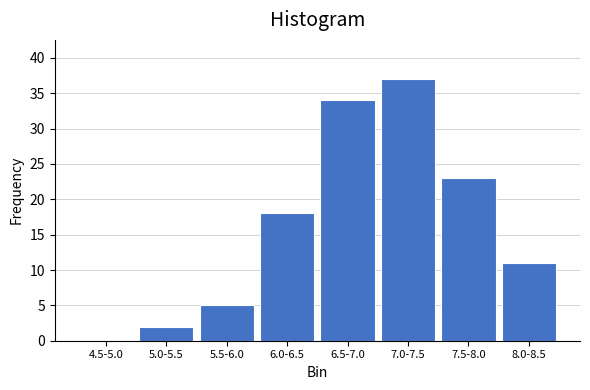

Reading left to right, transcribe all the data shown in this chart.

4.5-5.0=0	5.0-5.5=2	5.5-6.0=5	6.0-6.5=18	6.5-7.0=34	7.0-7.5=37	7.5-8.0=23	8.0-8.5=11